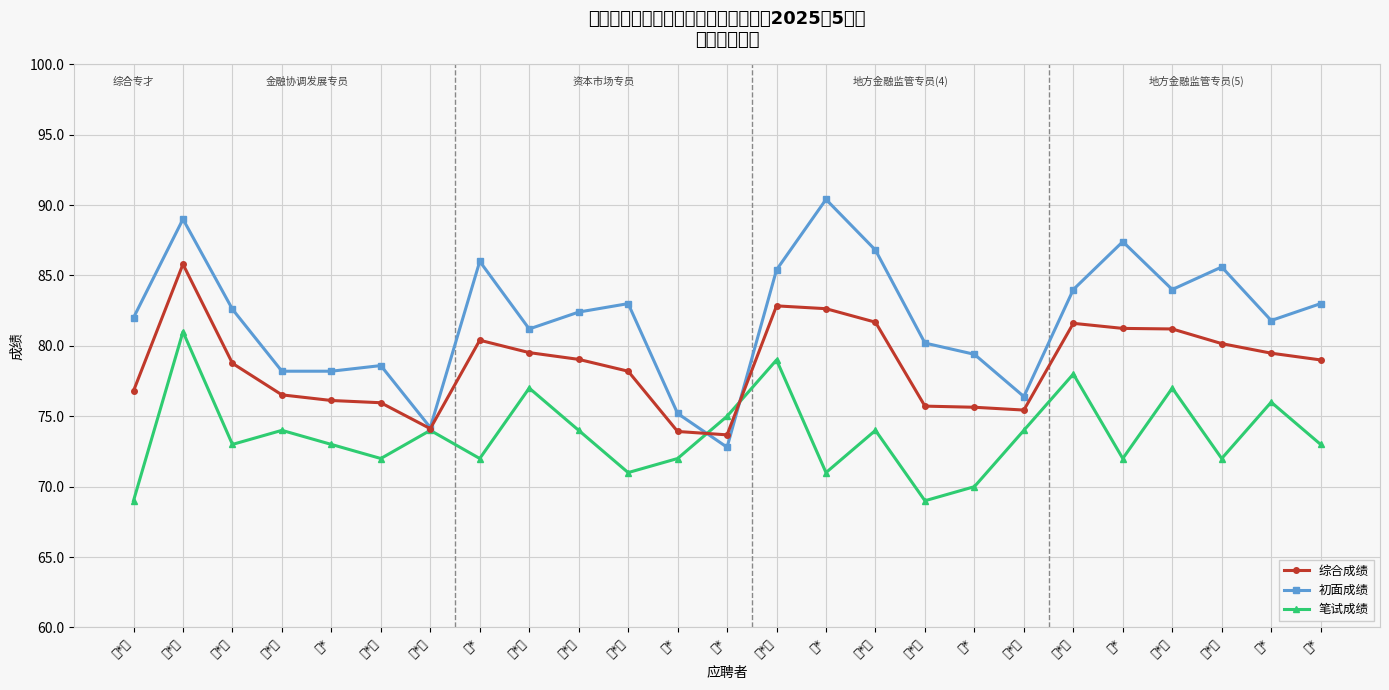

What are all the series names shown in the legend?

综合成绩, 初面成绩, 笔试成绩